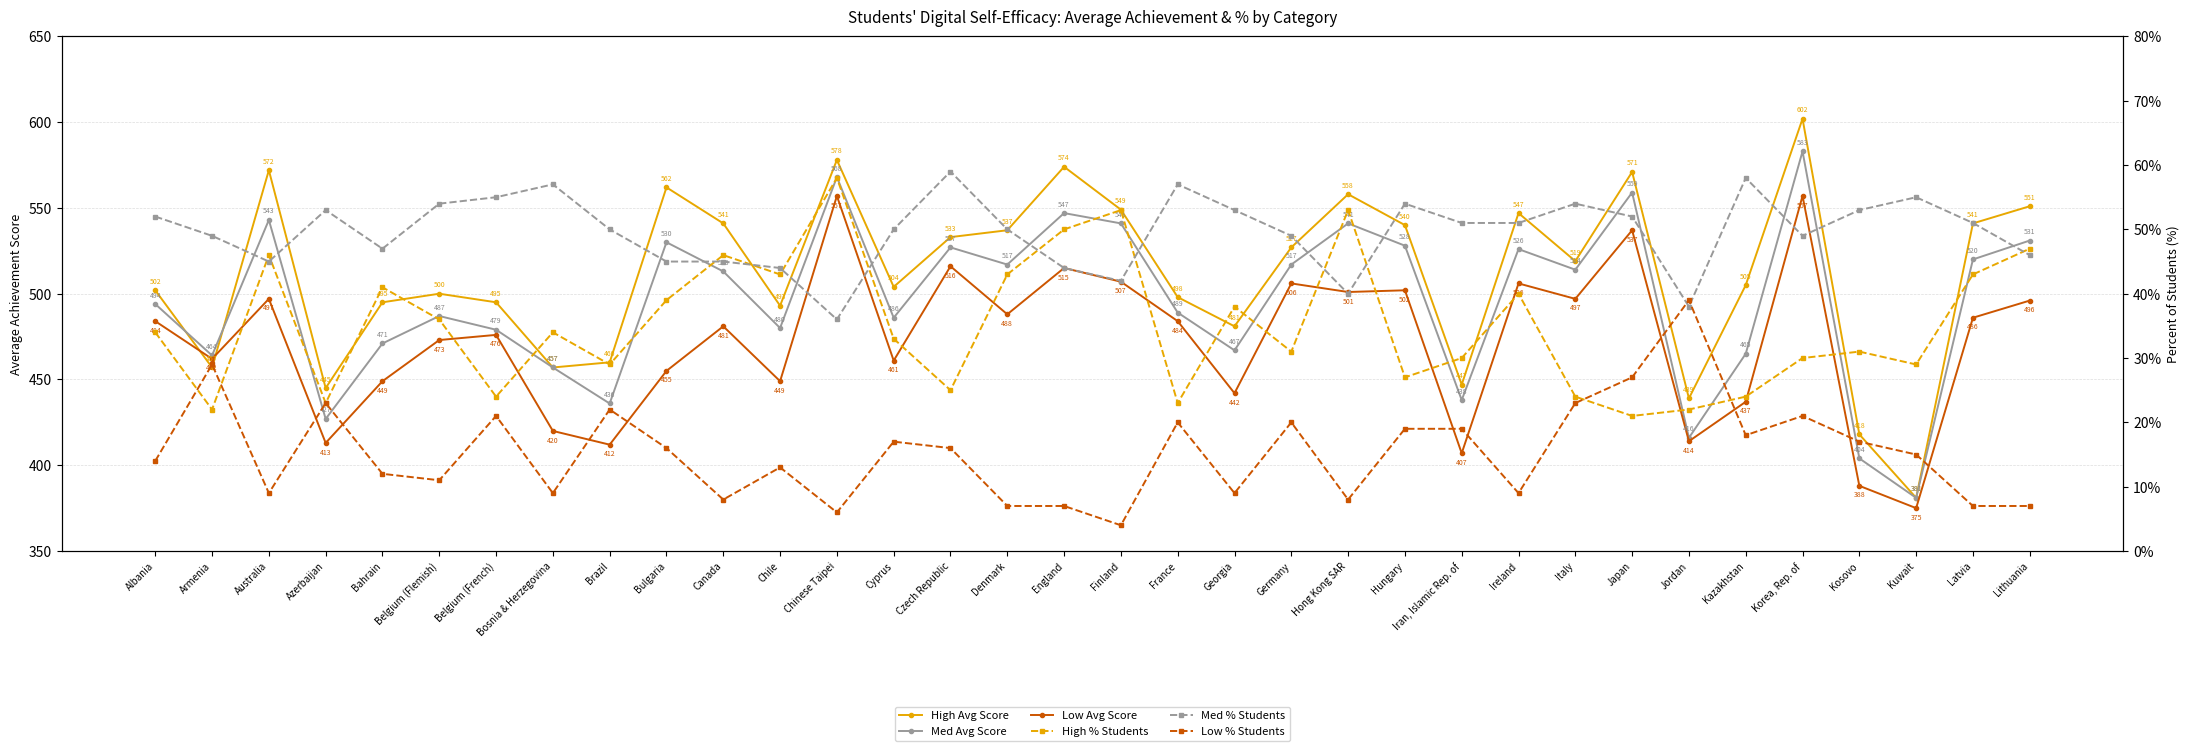

At how many categories does at least one series exceed 583?

1